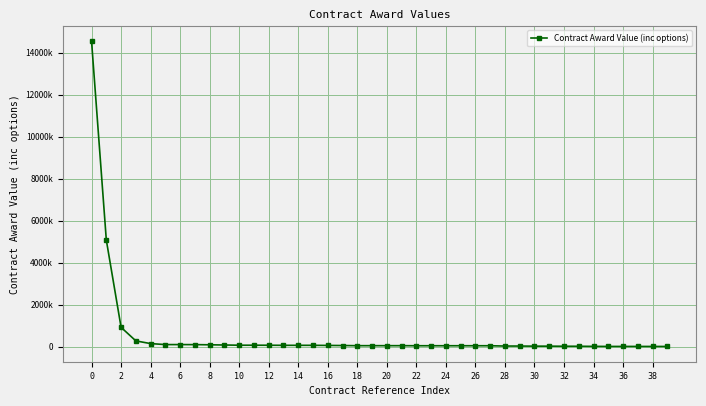

What is the label of the 2nd point from the right?

38